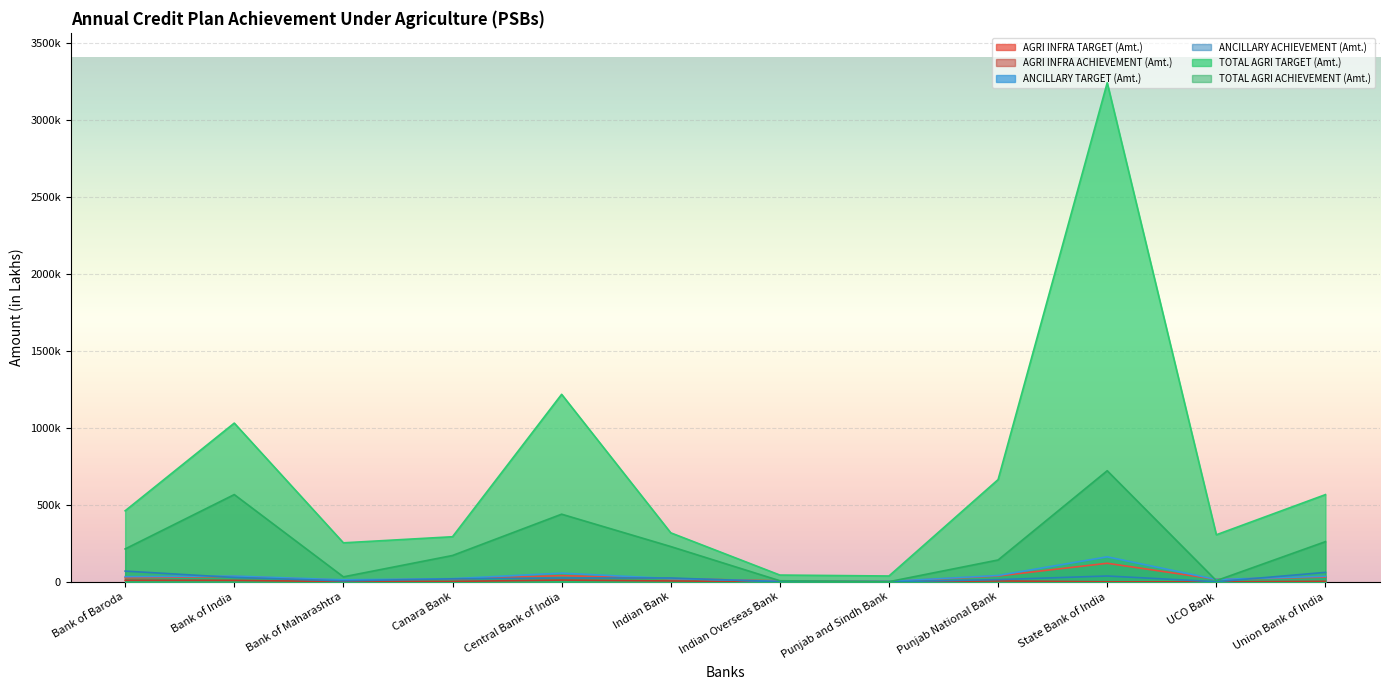

At which label does AGRI INFRA ACHIEVEMENT (Amt.) first exceed 3117?

Bank of Baroda